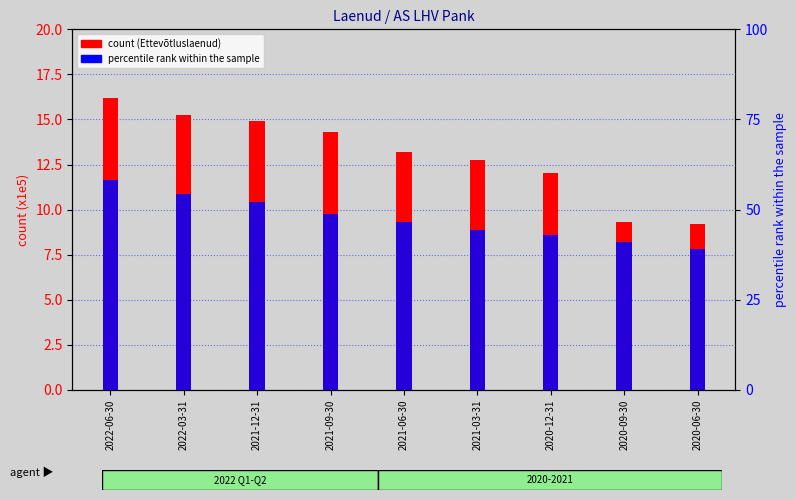

What is the maximum value shown in the chart?

16.2